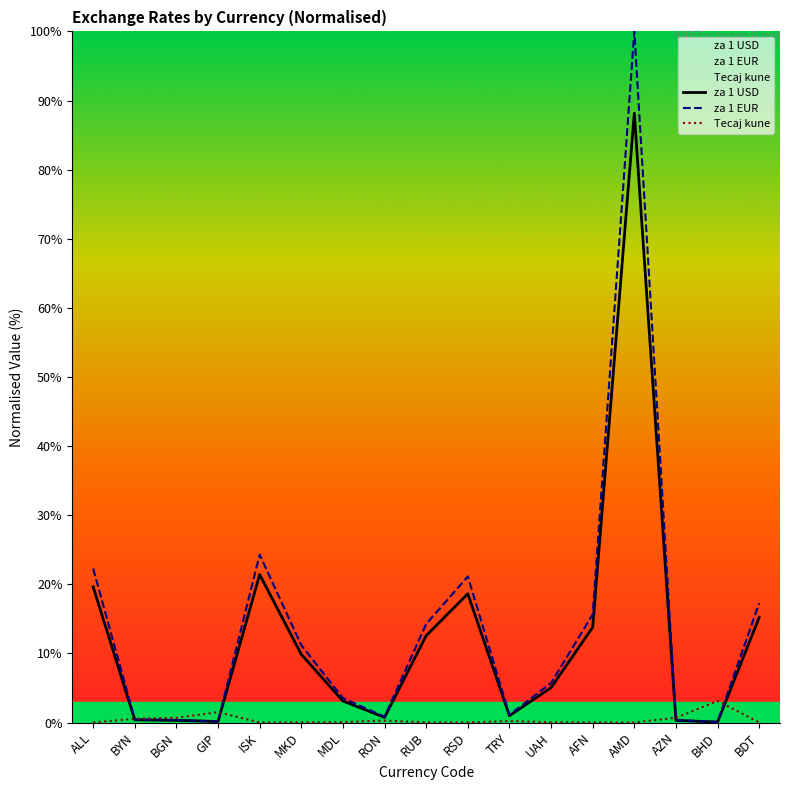

What position from the left is GIP?

4